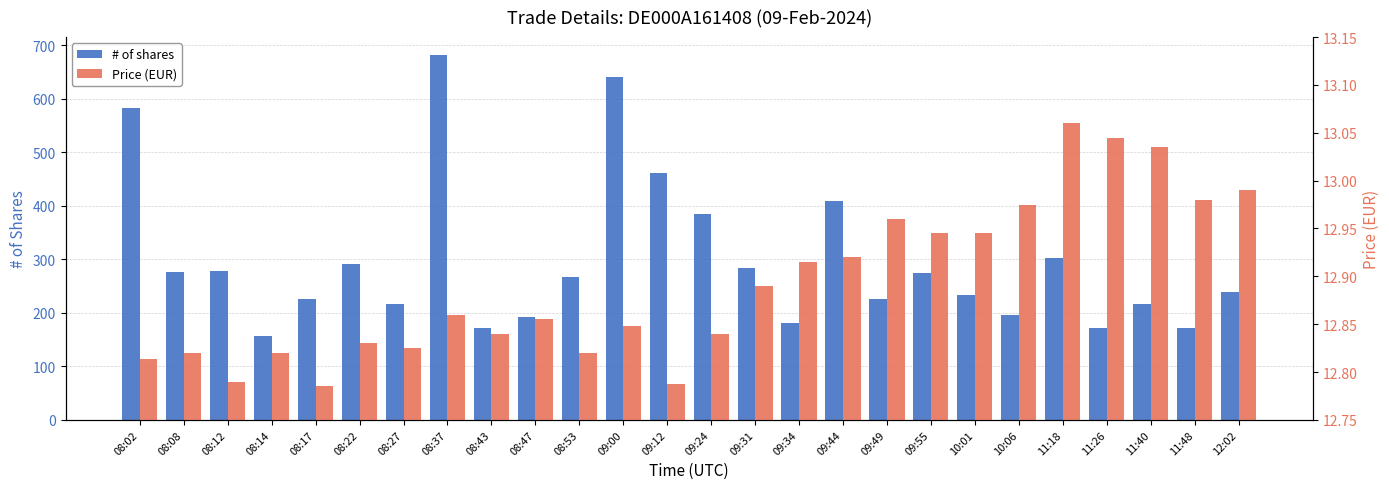

What is the difference between the highest and lowest values at 09:12?

449.2